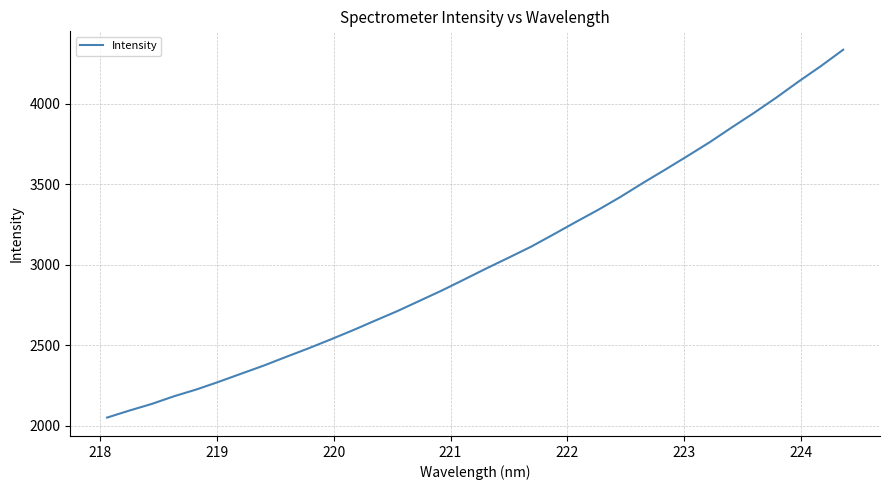

What is the difference between the maximum and minimum values?

2284.8